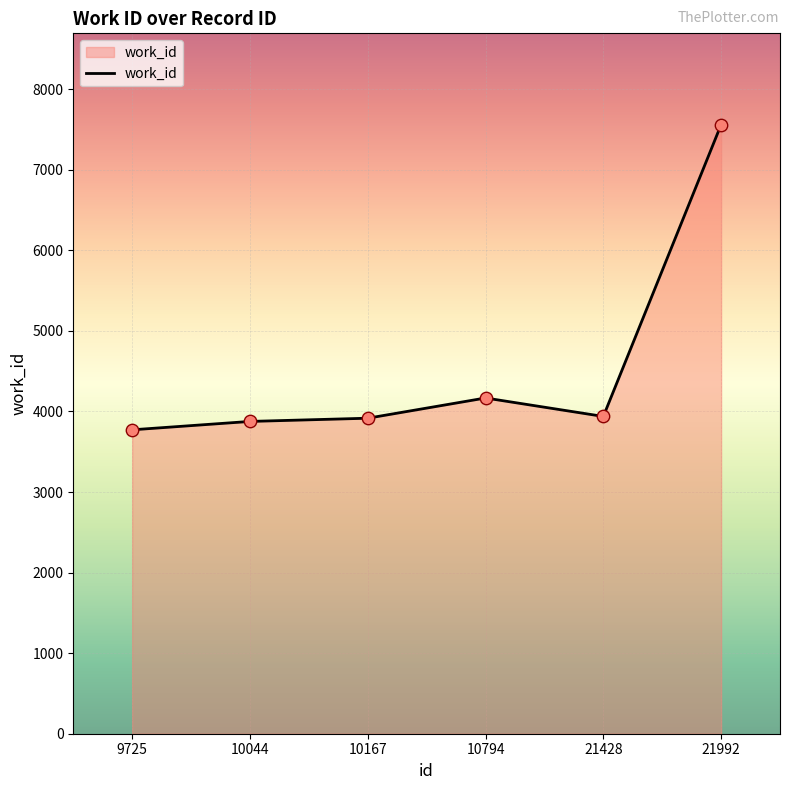

What is the change in value from 10044 to 10167?

+40